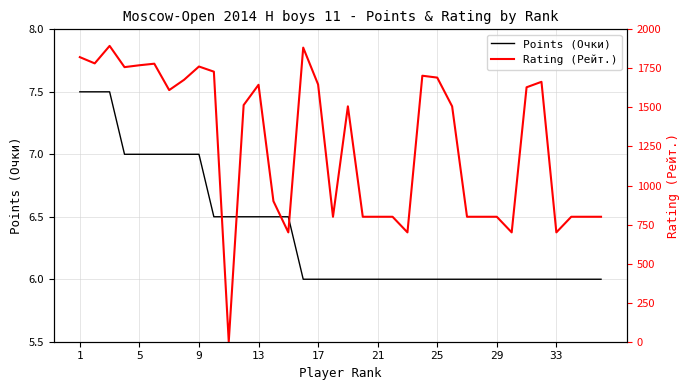

What are all the series names shown in the legend?

Points (Очки), Rating (Рейт.)